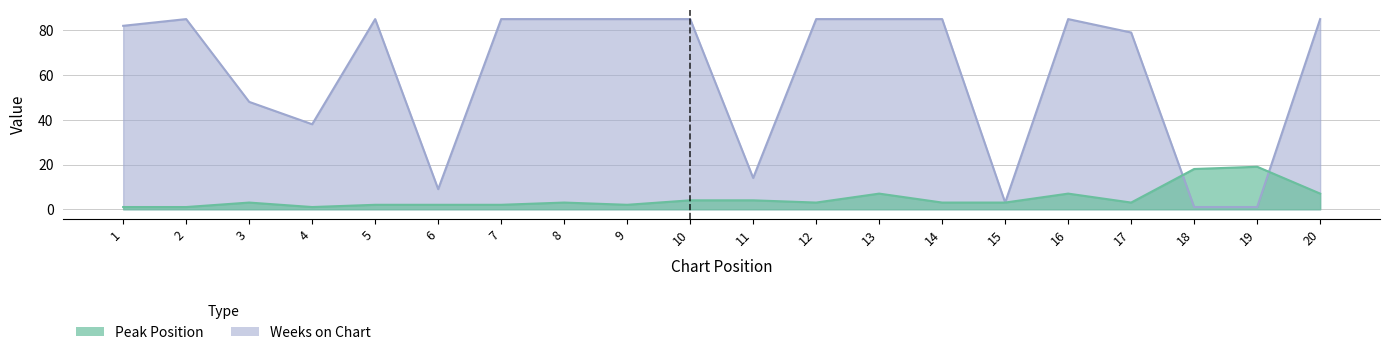

What value does the Peak Position series have at 10?

4